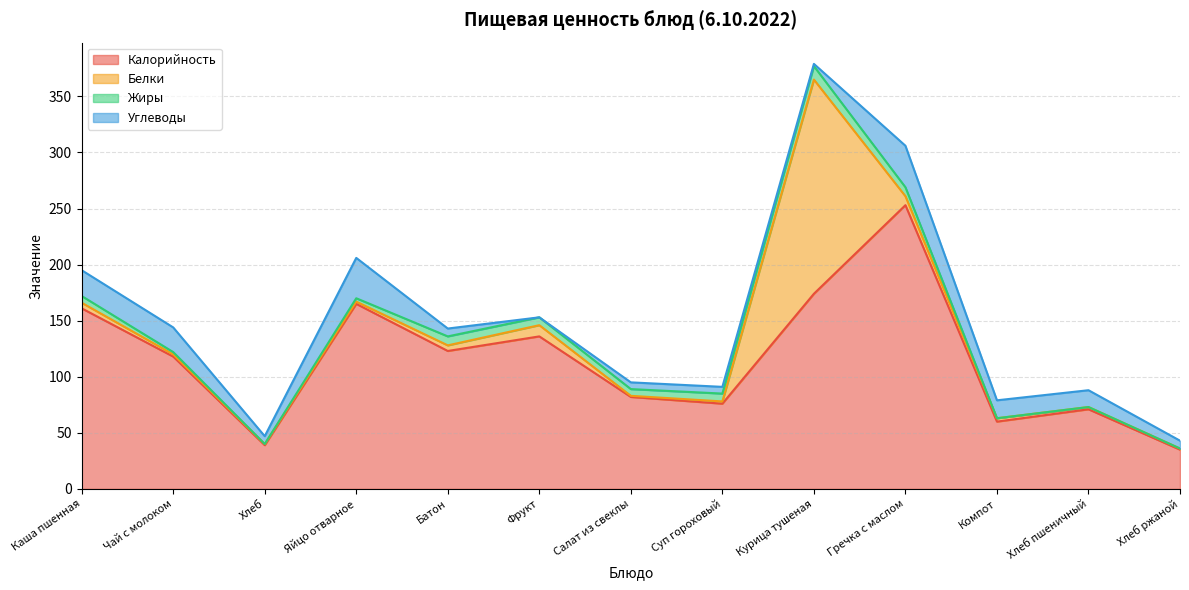

Which category has the highest value in the Калорийность series?

Гречка с маслом